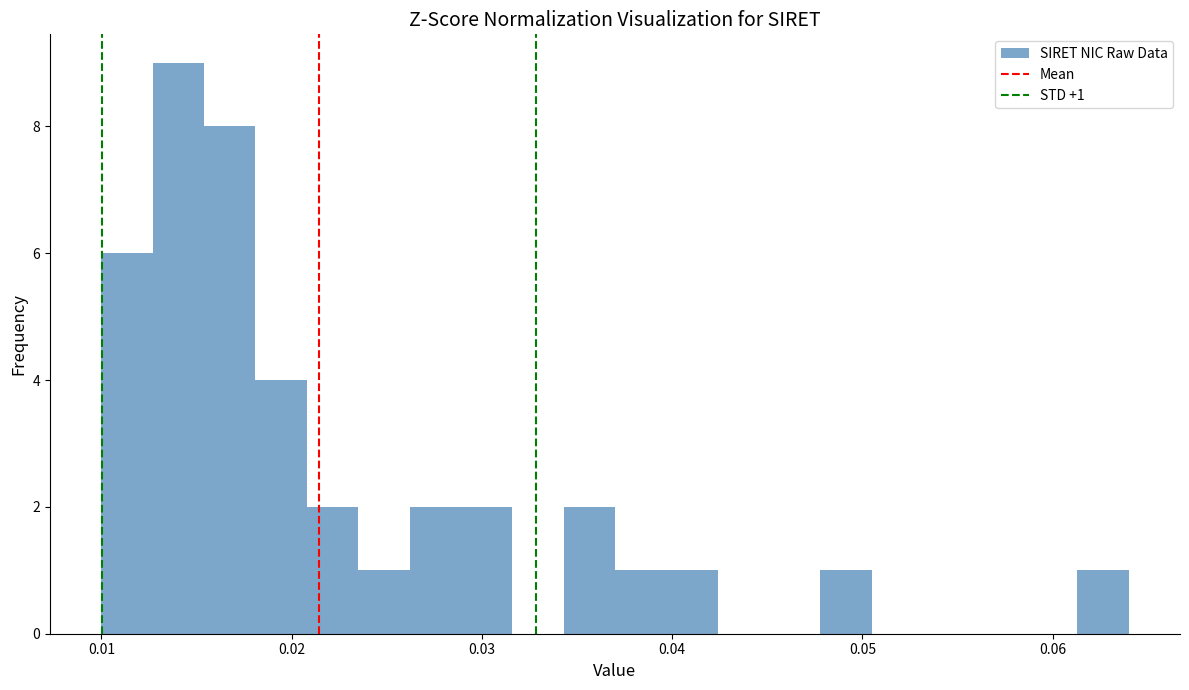

Around what value on the x-axis is the tallest bar? Give the approximate position of its centre, as read against the axis.

0.014